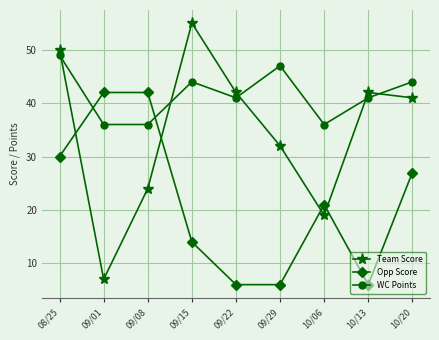

At how many categories does at least one series exceed 34?

9